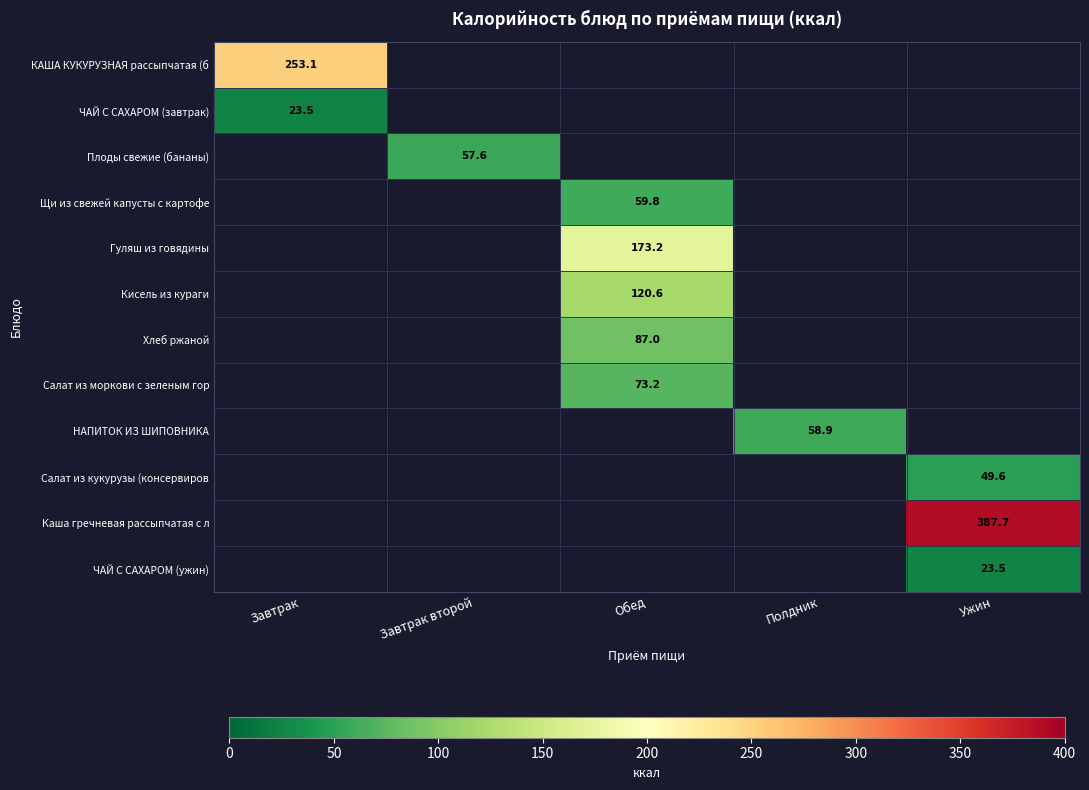

Rank the categories by КАША КУКУРУЗНАЯ рассыпчатая (б value from highest to lowest.

Завтрак, Завтрак второй, Обед, Полдник, Ужин